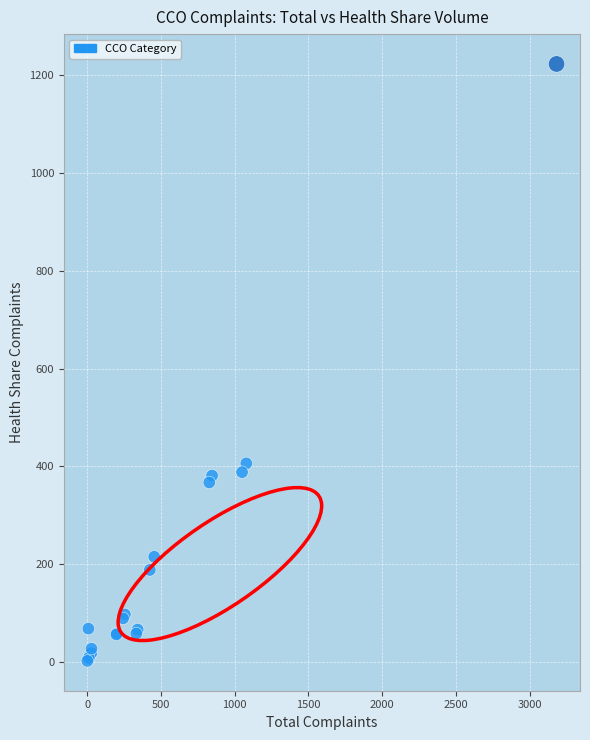

What Y value in the scatter plot is closest to 612?

406